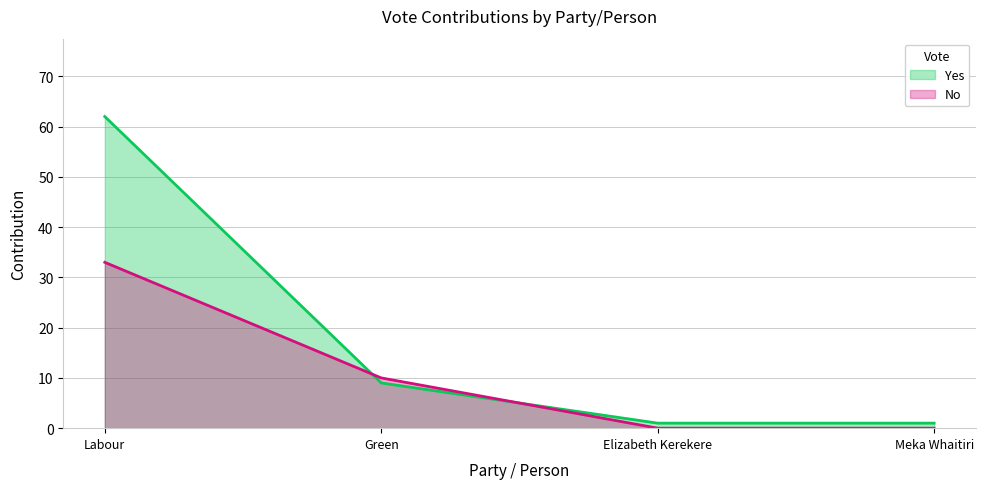

Rank the categories by No value from highest to lowest.

Labour, Green, Elizabeth Kerekere, Meka Whaitiri